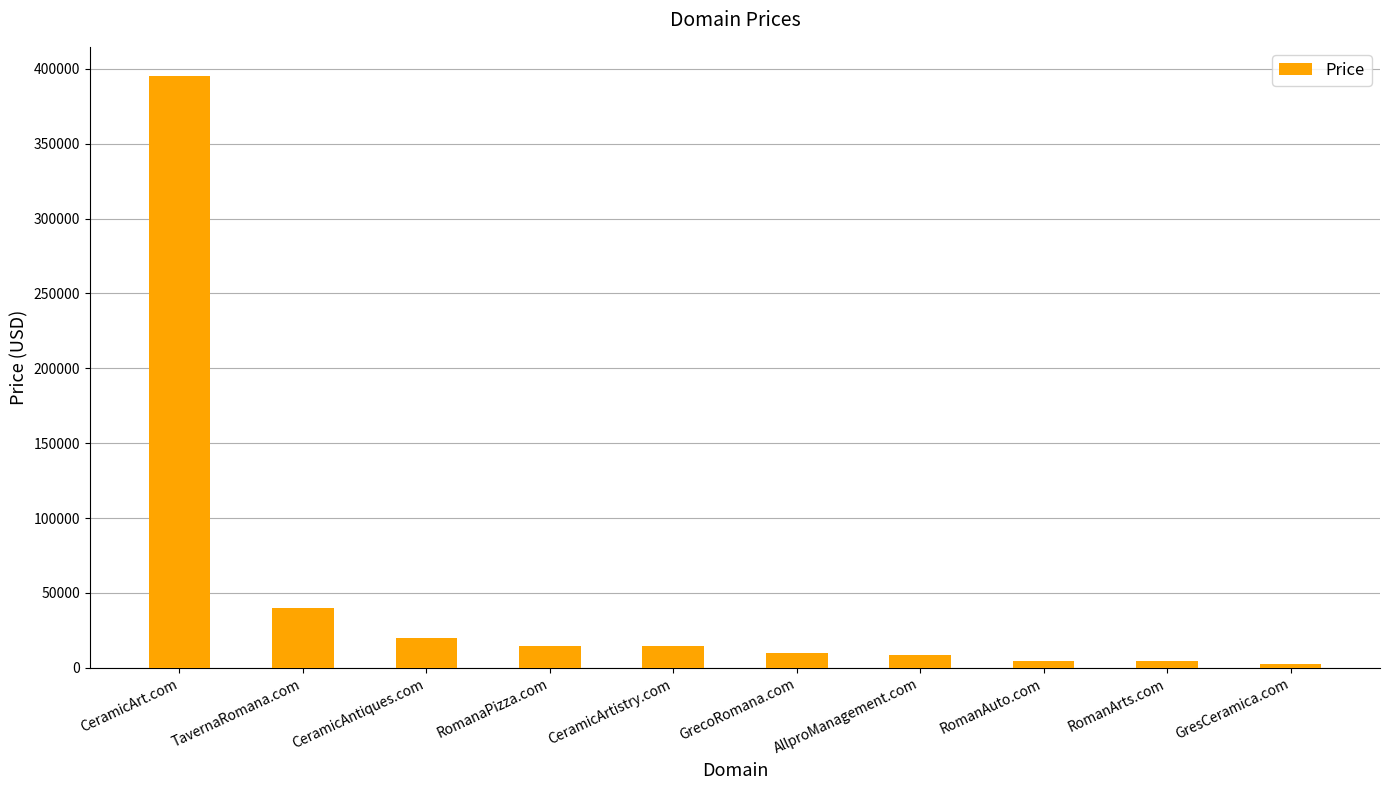

What is the label of the 7th bar from the left?

AllproManagement.com